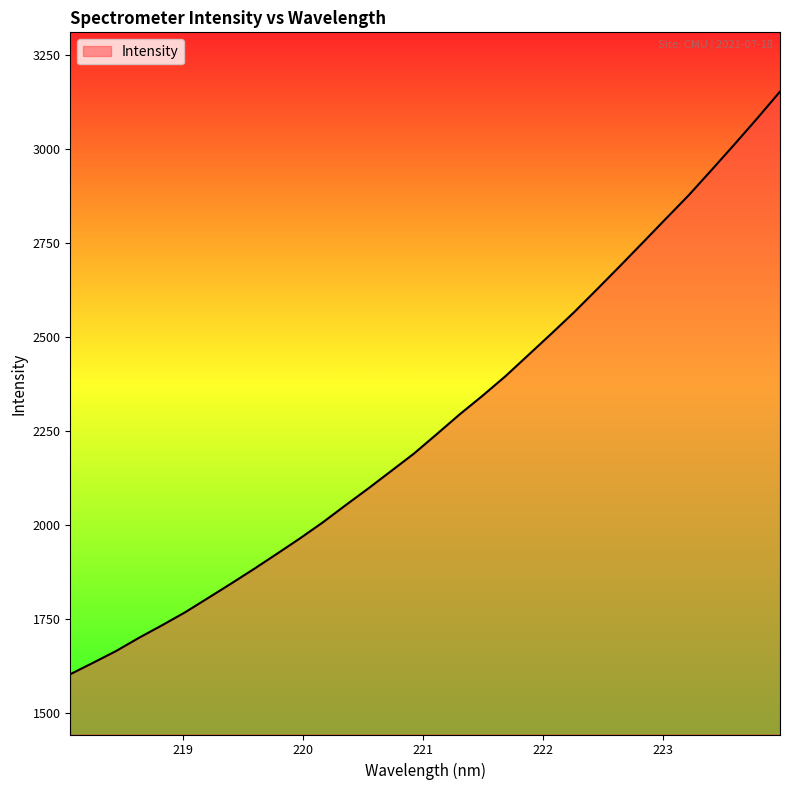

What is the minimum value shown in the chart?

1603.7